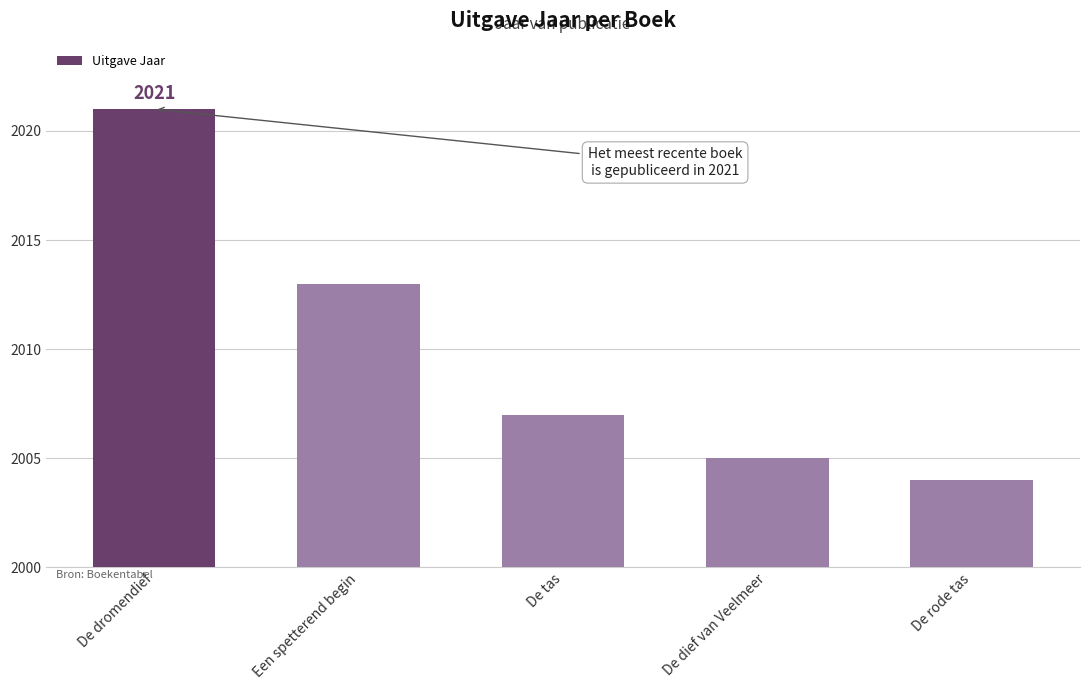

What is the difference between the maximum and minimum values?

17